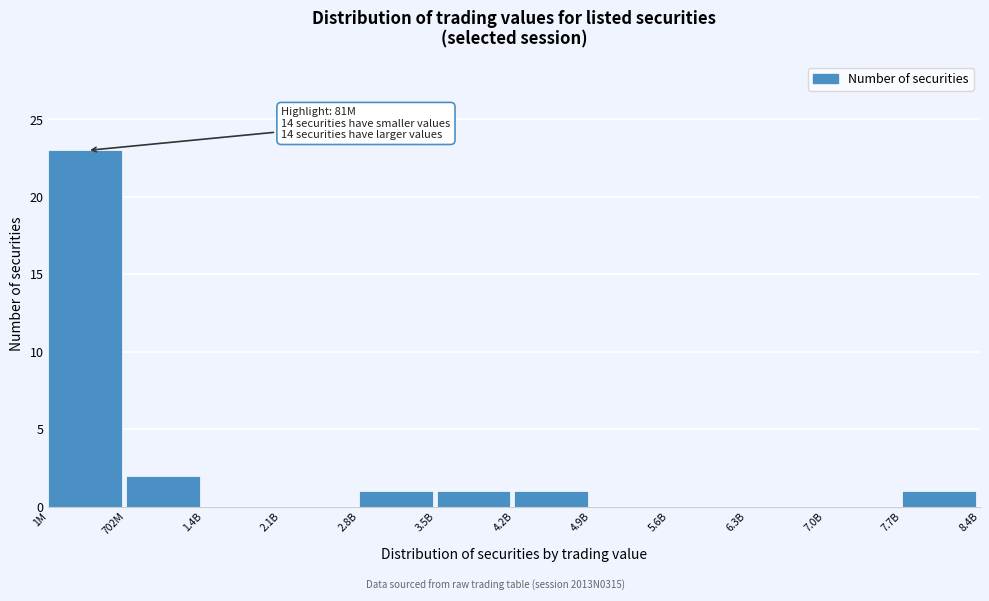

Reading left to right, what are all the values shown in this chart?

1M=23	702M=2	1.4B=0	2.1B=0	2.8B=1	3.5B=1	4.2B=1	4.9B=0	5.6B=0	6.3B=0	7.0B=0	7.7B=1